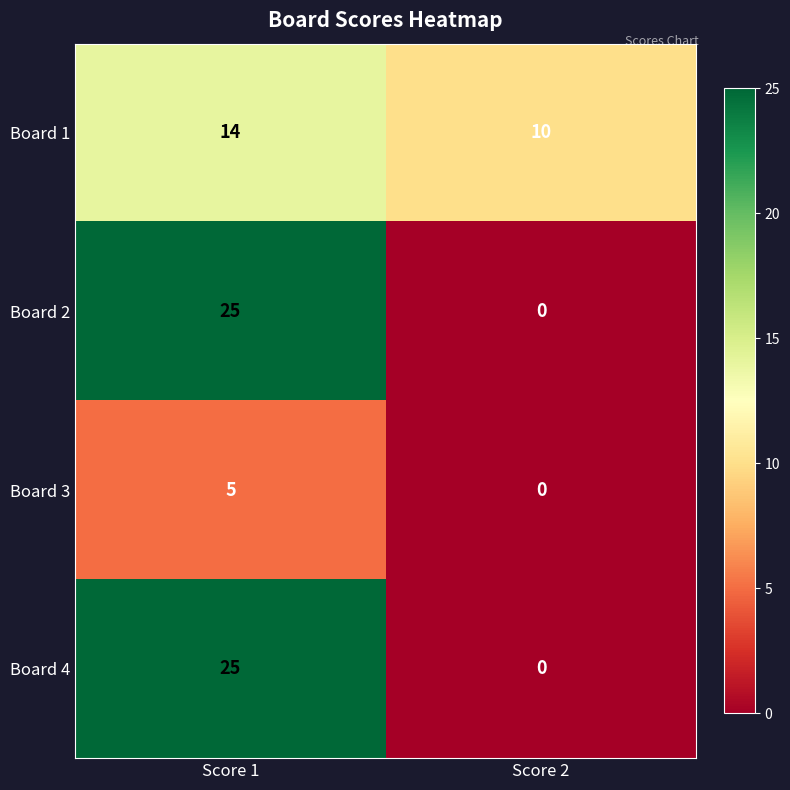

At which label is Board 3 closest to 2?

Score 2